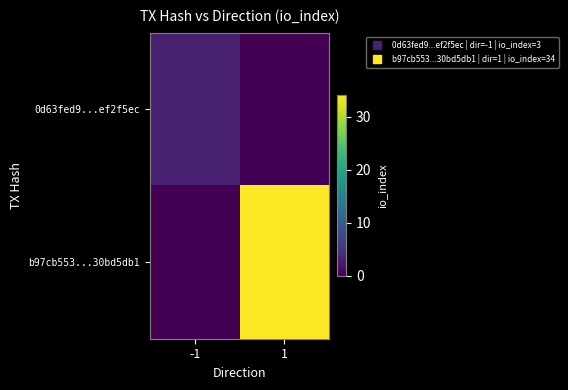

Which series changed the most between -1 and 1?

b97cb553...30bd5db1